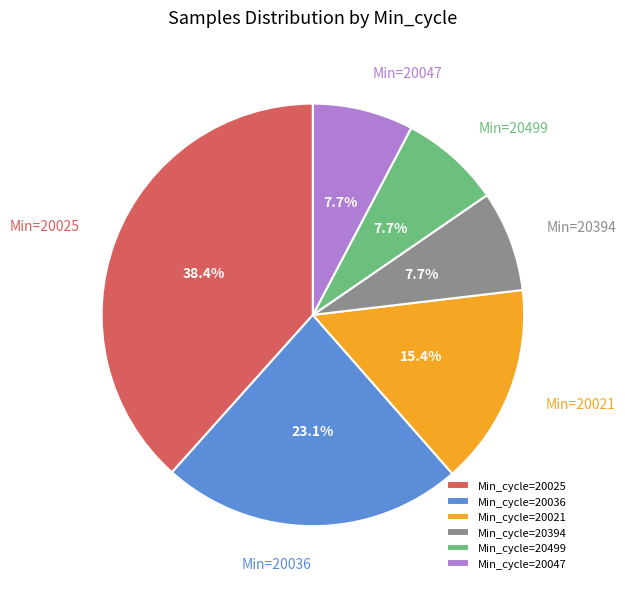

Combined, do Min_cycle=20499 and Min_cycle=20047 account for over 50%?

No